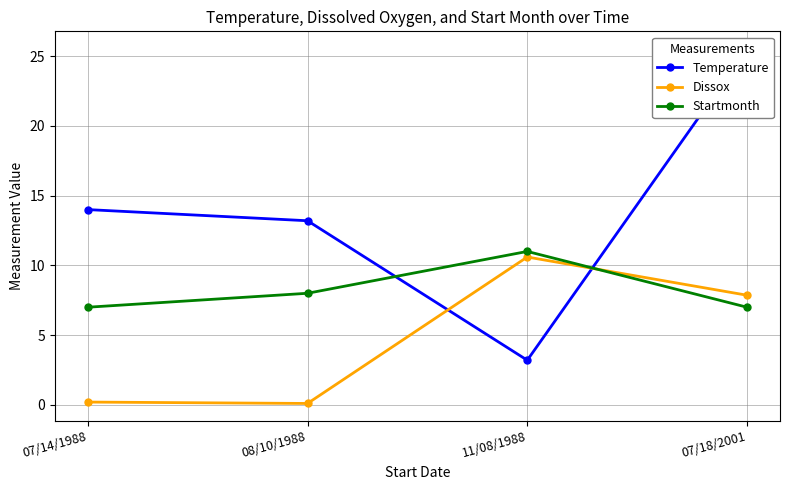

Where is the first local maximum for Startmonth?

11/08/1988